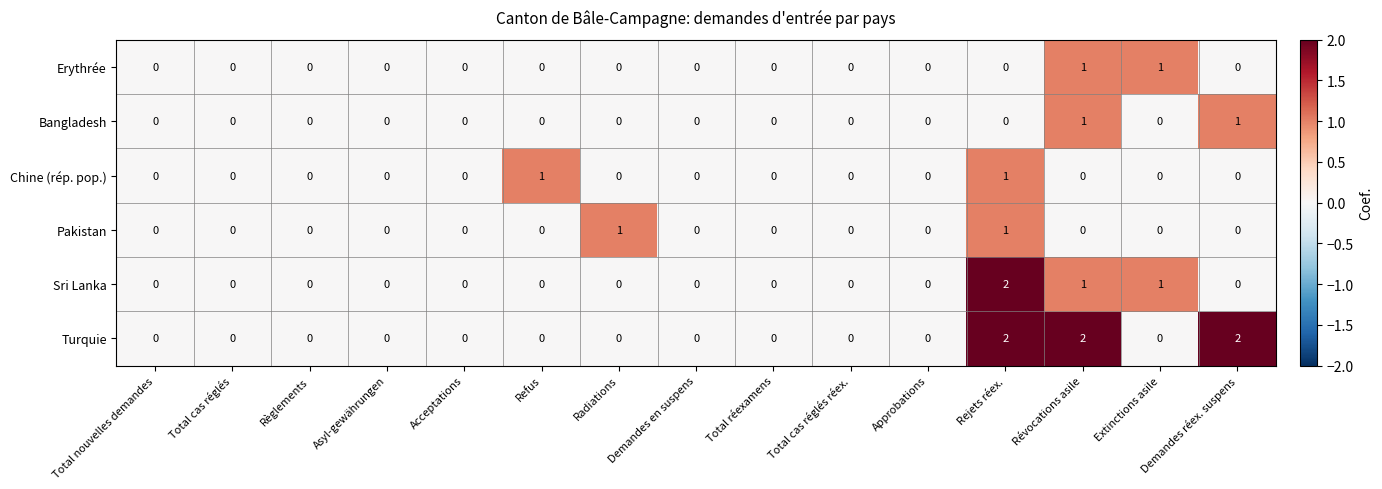

At which category is the sum across all series the highest?

Rejets réex.